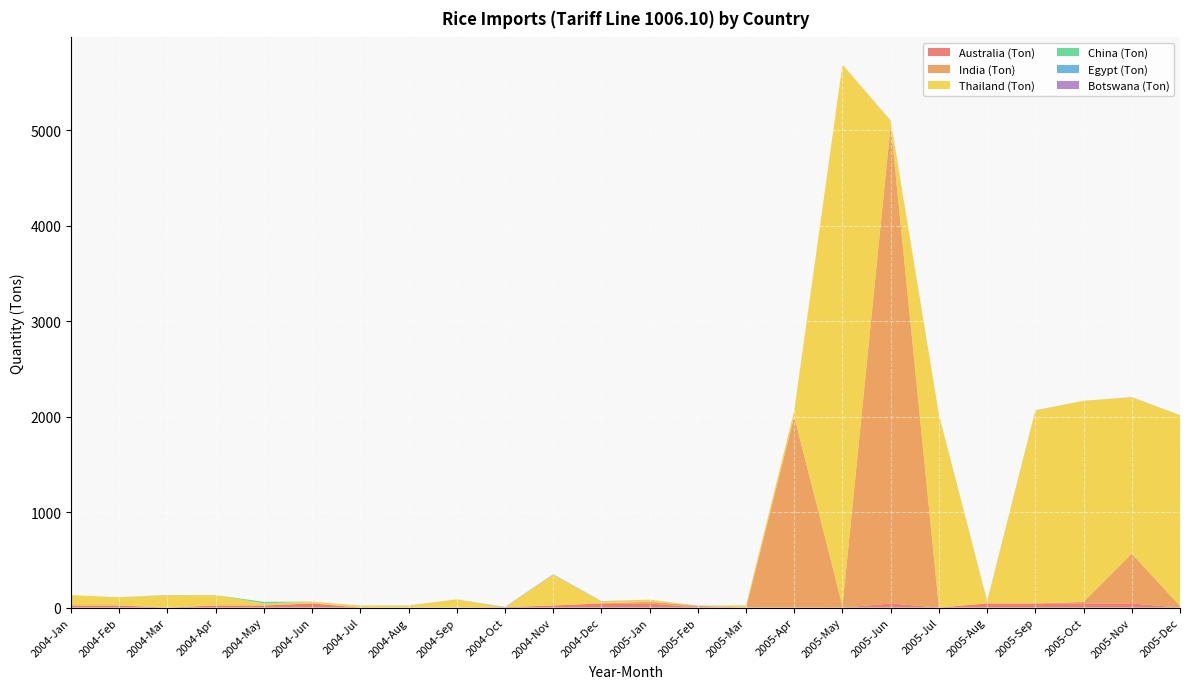

Reading left to right, list all the values displayed in this chart.

Australia (Ton): 2004-Jan=22	2004-Feb=22	2004-Mar=0	2004-Apr=22	2004-May=22	2004-Jun=43	2004-Jul=0	2004-Aug=0	2004-Sep=0	2004-Oct=4	2004-Nov=22	2004-Dec=43	2005-Jan=43	2005-Feb=0	2005-Mar=0	2005-Apr=0	2005-May=0	2005-Jun=43	2005-Jul=0	2005-Aug=43	2005-Sep=43	2005-Oct=43	2005-Nov=43	2005-Dec=0
India (Ton): 2004-Jan=0	2004-Feb=0	2004-Mar=0	2004-Apr=0	2004-May=0	2004-Jun=0	2004-Jul=0	2004-Aug=0	2004-Sep=0	2004-Oct=0	2004-Nov=0	2004-Dec=0	2005-Jan=18	2005-Feb=18	2005-Mar=0	2005-Apr=2000	2005-May=18	2005-Jun=5017	2005-Jul=0	2005-Aug=0	2005-Sep=0	2005-Oct=17	2005-Nov=521	2005-Dec=17
Thailand (Ton): 2004-Jan=108	2004-Feb=86	2004-Mar=129	2004-Apr=108	2004-May=22	2004-Jun=18	2004-Jul=22	2004-Aug=22	2004-Sep=86	2004-Oct=0	2004-Nov=323	2004-Dec=22	2005-Jan=22	2005-Feb=0	2005-Mar=22	2005-Apr=65	2005-May=5672	2005-Jun=42	2005-Jul=2022	2005-Aug=22	2005-Sep=2022	2005-Oct=2107	2005-Nov=1639	2005-Dec=2000
China (Ton): 2004-Jan=0	2004-Feb=0	2004-Mar=3	2004-Apr=0	2004-May=16	2004-Jun=0	2004-Jul=0	2004-Aug=0	2004-Sep=0	2004-Oct=0	2004-Nov=0	2004-Dec=0	2005-Jan=0	2005-Feb=0	2005-Mar=0	2005-Apr=0	2005-May=0	2005-Jun=0	2005-Jul=0	2005-Aug=0	2005-Sep=0	2005-Oct=0	2005-Nov=0	2005-Dec=0
Egypt (Ton): 2004-Jan=0	2004-Feb=0	2004-Mar=0	2004-Apr=0	2004-May=0	2004-Jun=1	2004-Jul=0	2004-Aug=1	2004-Sep=0	2004-Oct=3	2004-Nov=4	2004-Dec=3	2005-Jan=0	2005-Feb=2	2005-Mar=1	2005-Apr=1	2005-May=0	2005-Jun=1	2005-Jul=0	2005-Aug=3	2005-Sep=2	2005-Oct=0	2005-Nov=2	2005-Dec=0
Botswana (Ton): 2004-Jan=0	2004-Feb=0	2004-Mar=0	2004-Apr=0	2004-May=0	2004-Jun=0	2004-Jul=0	2004-Aug=0	2004-Sep=0	2004-Oct=0	2004-Nov=0	2004-Dec=0	2005-Jan=0	2005-Feb=0	2005-Mar=0	2005-Apr=0	2005-May=0	2005-Jun=0	2005-Jul=0	2005-Aug=0	2005-Sep=0	2005-Oct=0	2005-Nov=0	2005-Dec=0